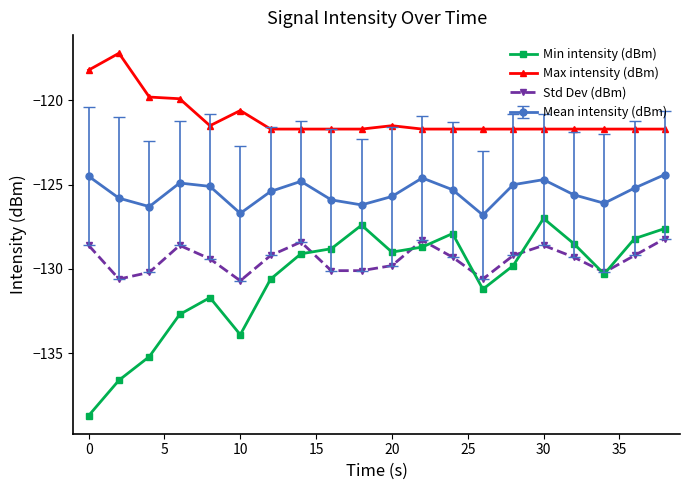

How many interior local valleys does the Min intensity (dBm) series have?

4